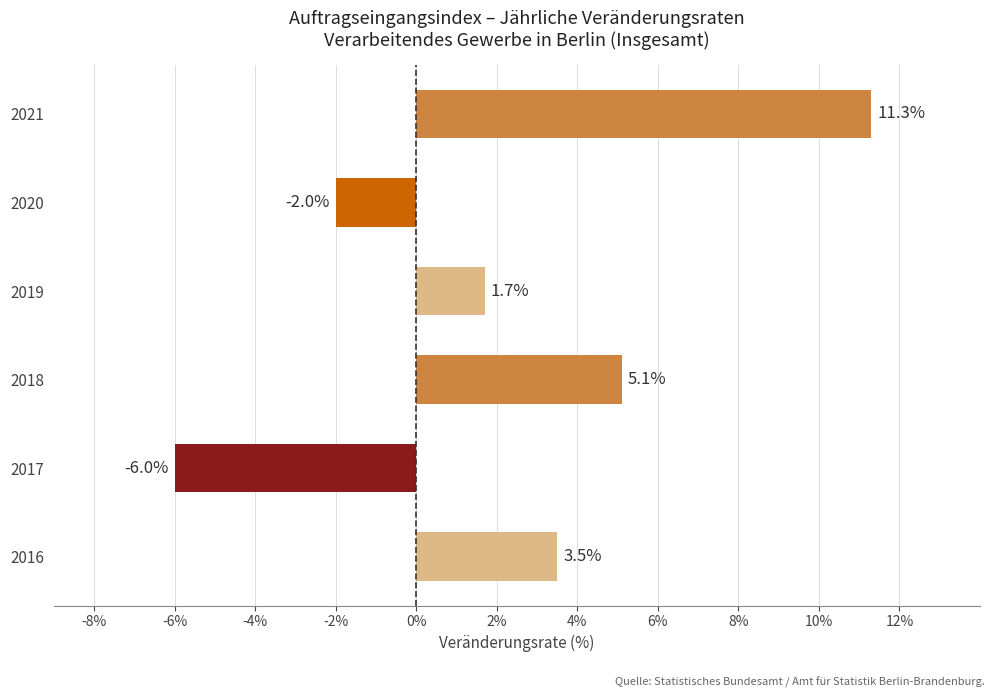

Between 2018 and 2021, which is larger?

2021